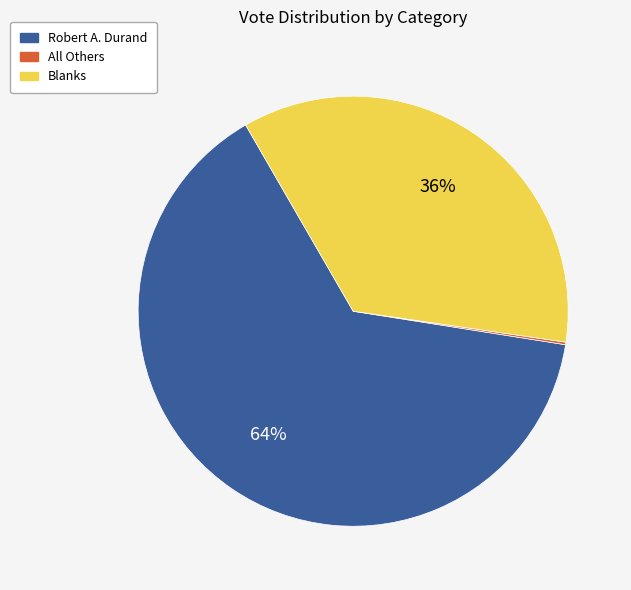

What percentage is the Blanks slice, to the nearest percent?

36%